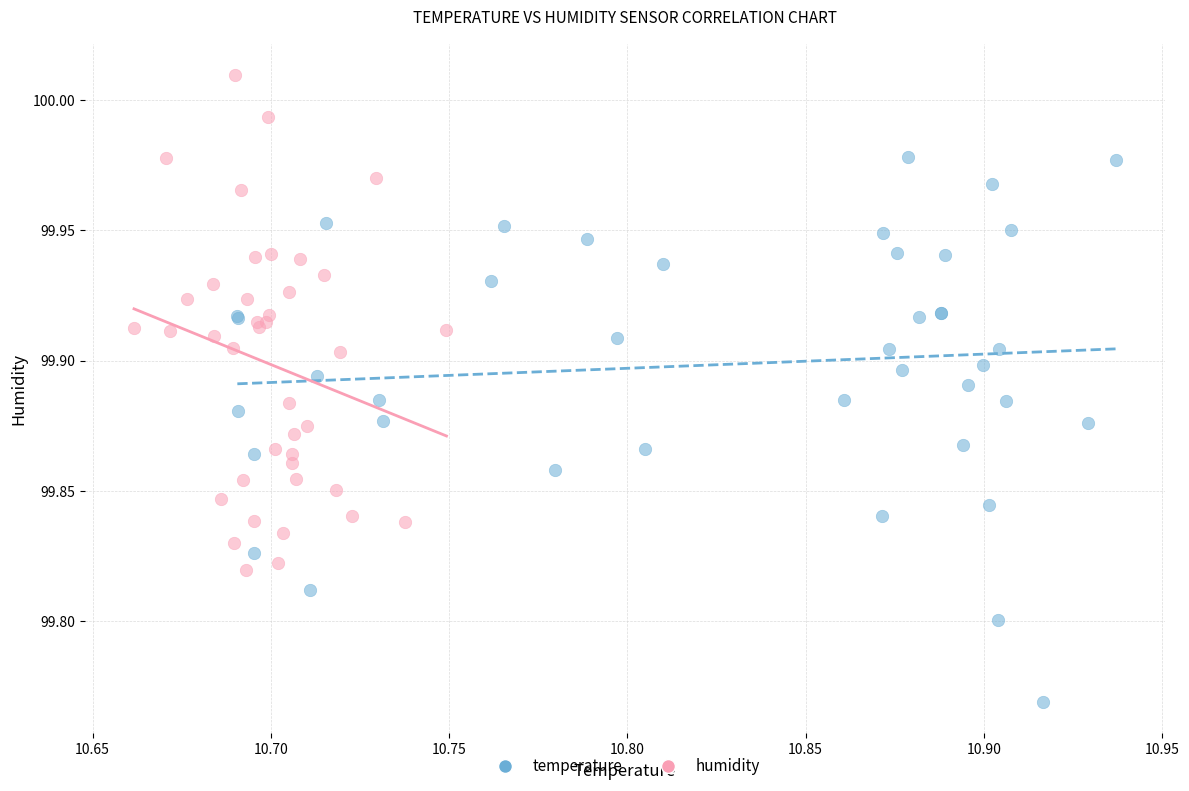

Which series contains the highest Y value?

humidity